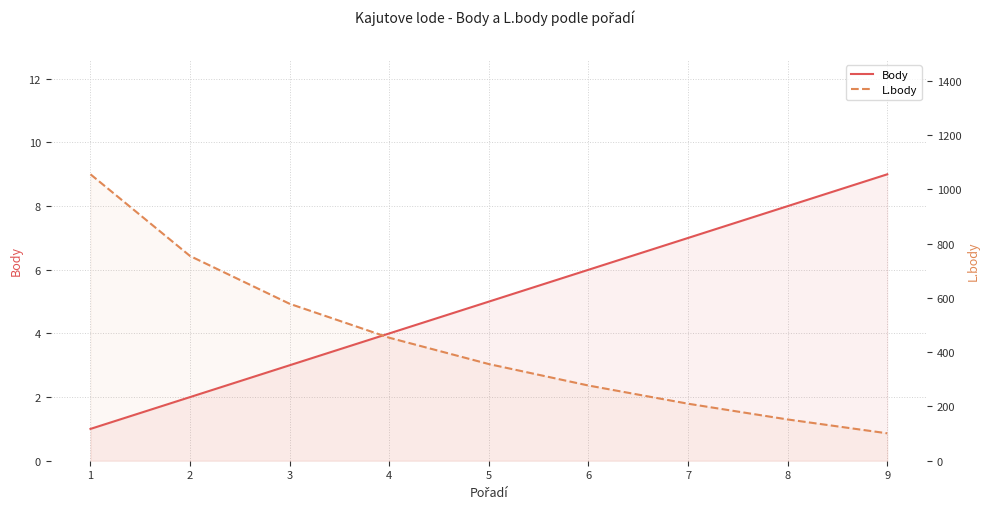

Rank the series by their average value, from lowest to highest.

Body, L.body